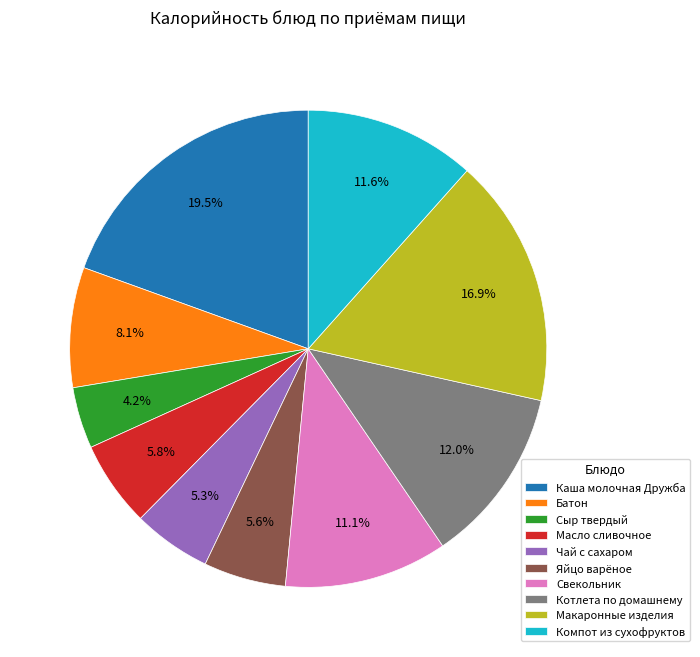

Which slice is the smallest?

Сыр твердый